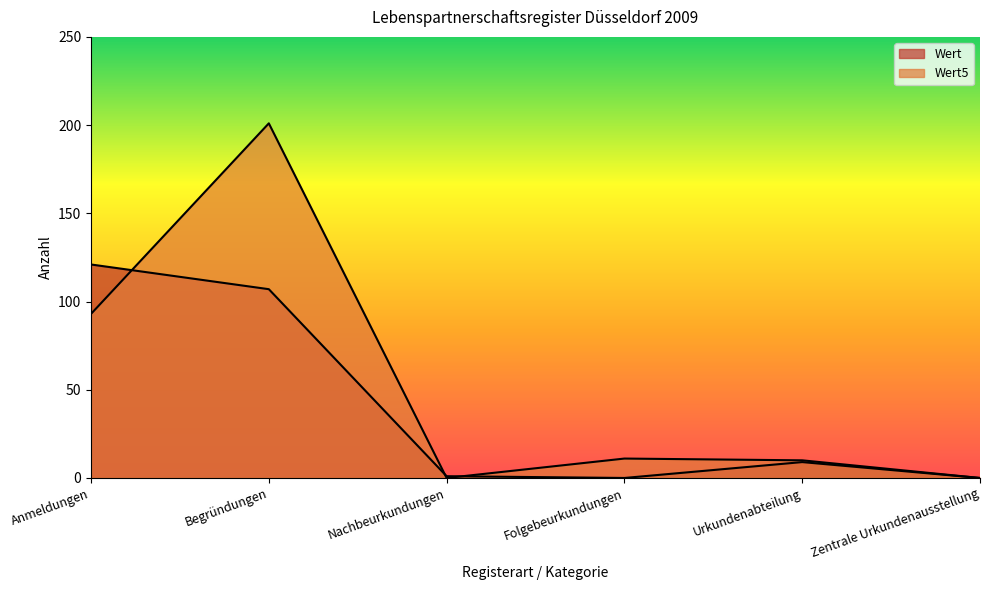

Does the chart display data point markers on the line(s)?

No